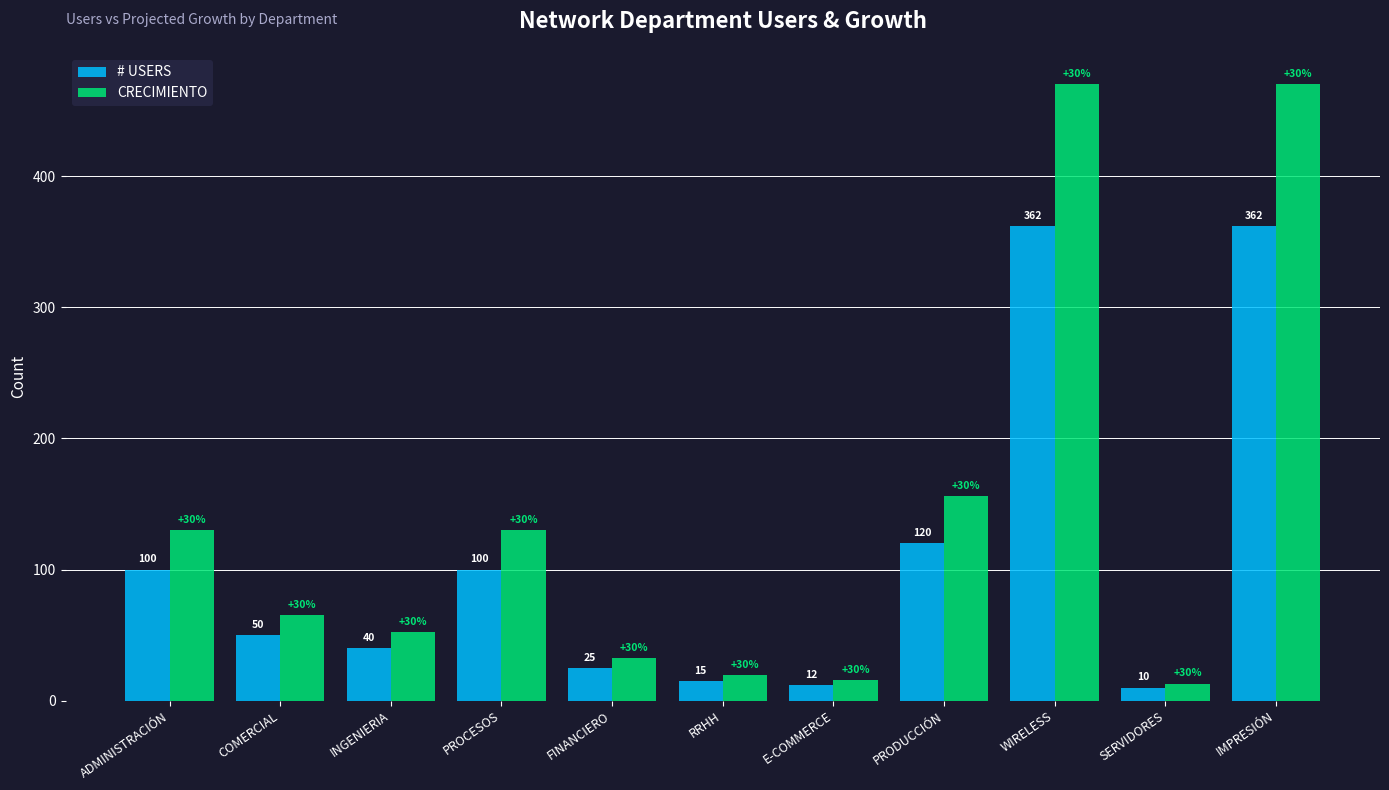

Between FINANCIERO and RRHH, which series saw the biggest shift?

CRECIMIENTO